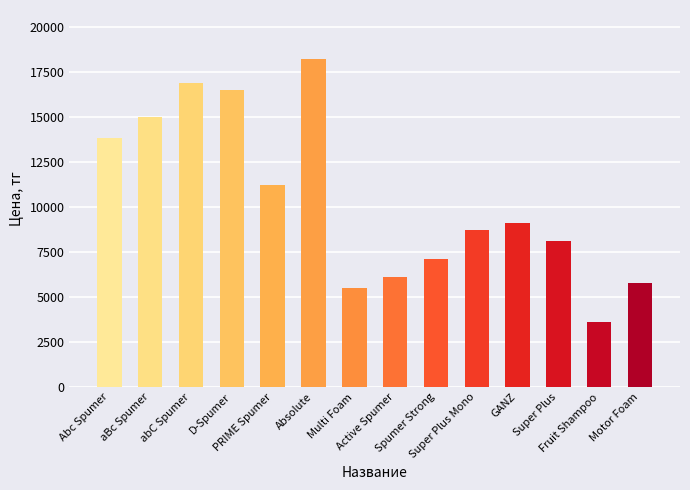

Where does the data first go above 9100?

Abc Spumer